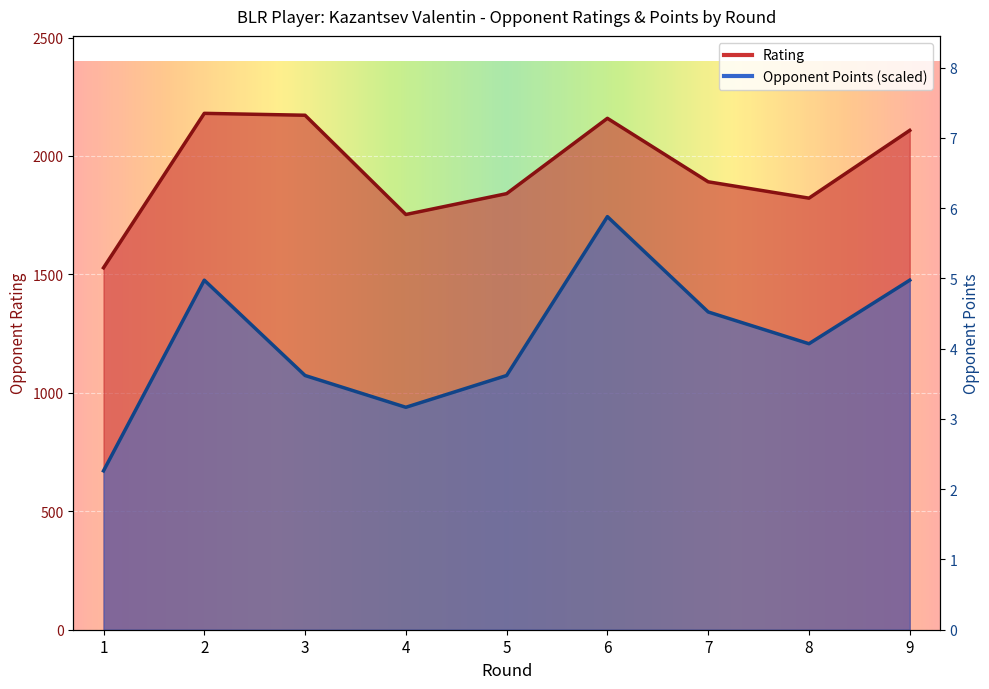

Reading right to left, extract all data points from this chart.

Rating: 9=2108.0	8=1822.0	7=1891.0	6=2159.0	5=1841.0	4=1753.0	3=2172.0	2=2180.0	1=1528.0
Opponent Points: 9=1475.7	8=1207.4	7=1341.5	6=1744.0	5=1073.2	4=939.1	3=1073.2	2=1475.7	1=670.8